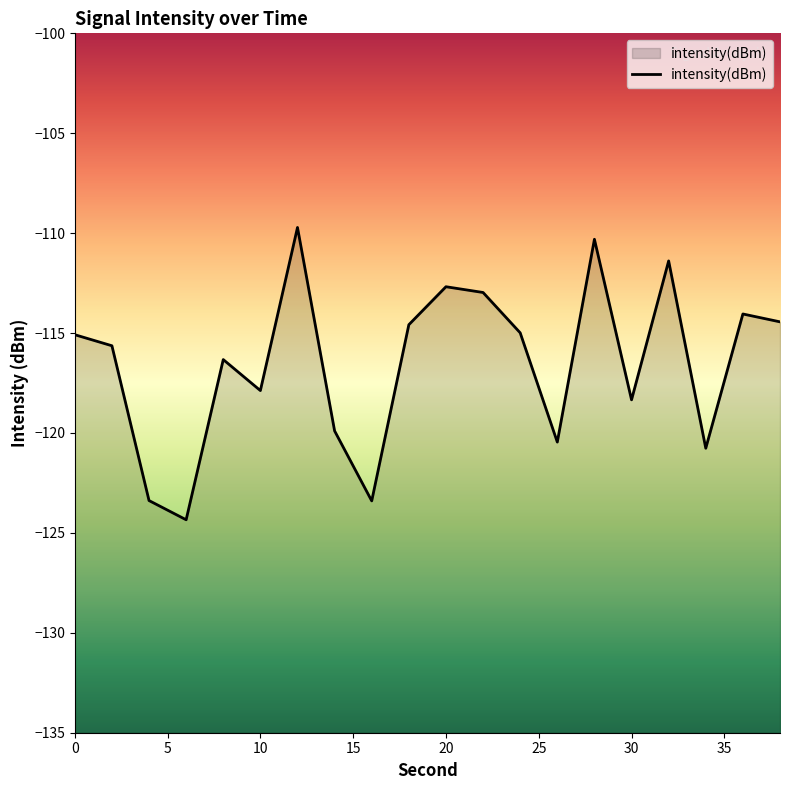

How many distinct data groups are displayed?

1